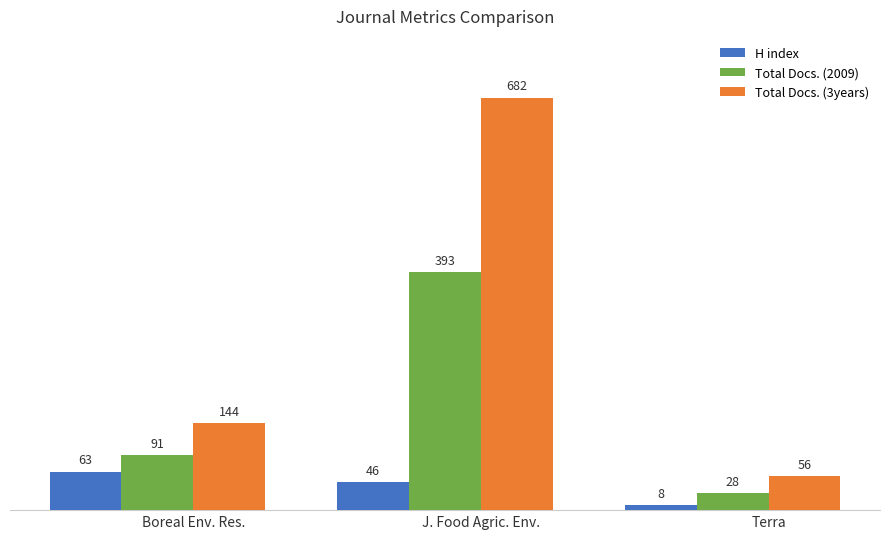

How many Total Docs. (3years) values are between 56 and 682?

3